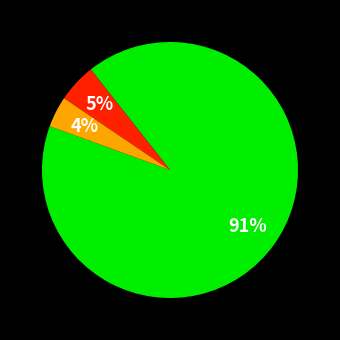

To the nearest percent, what is the average slice percentage?

33%